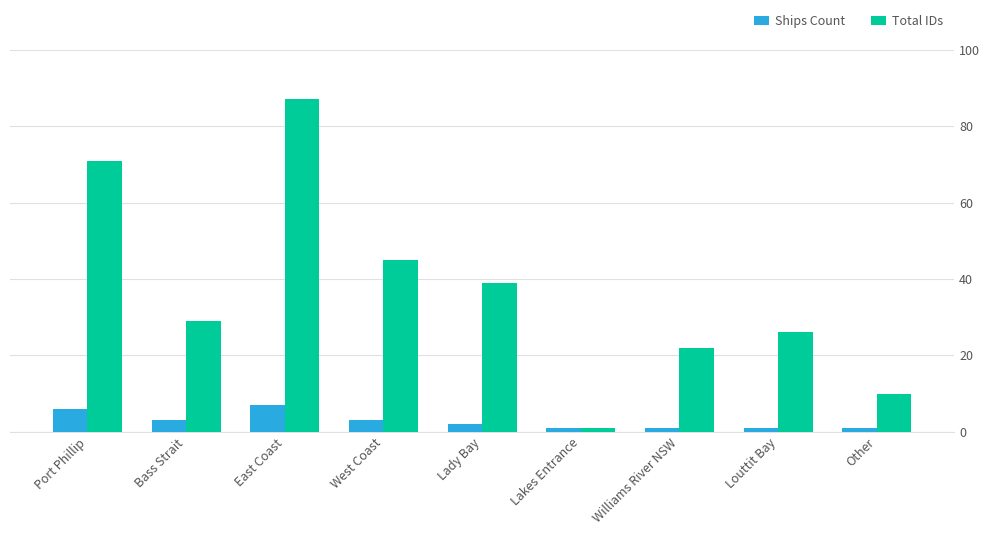

Which category has the highest value in the Total IDs series?

East Coast